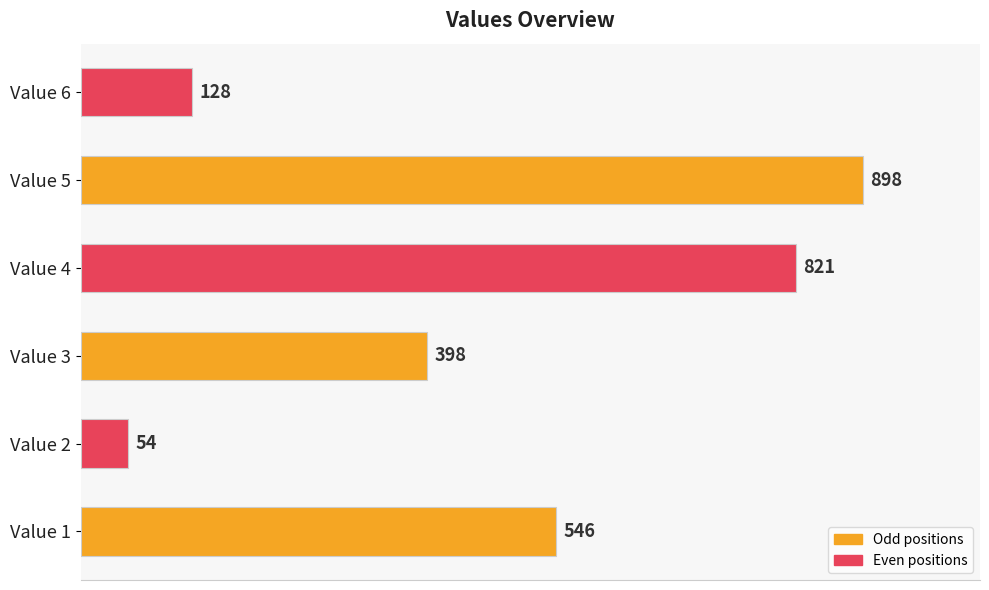

The chart shows a value of 289 at Value 1. True or false?

False